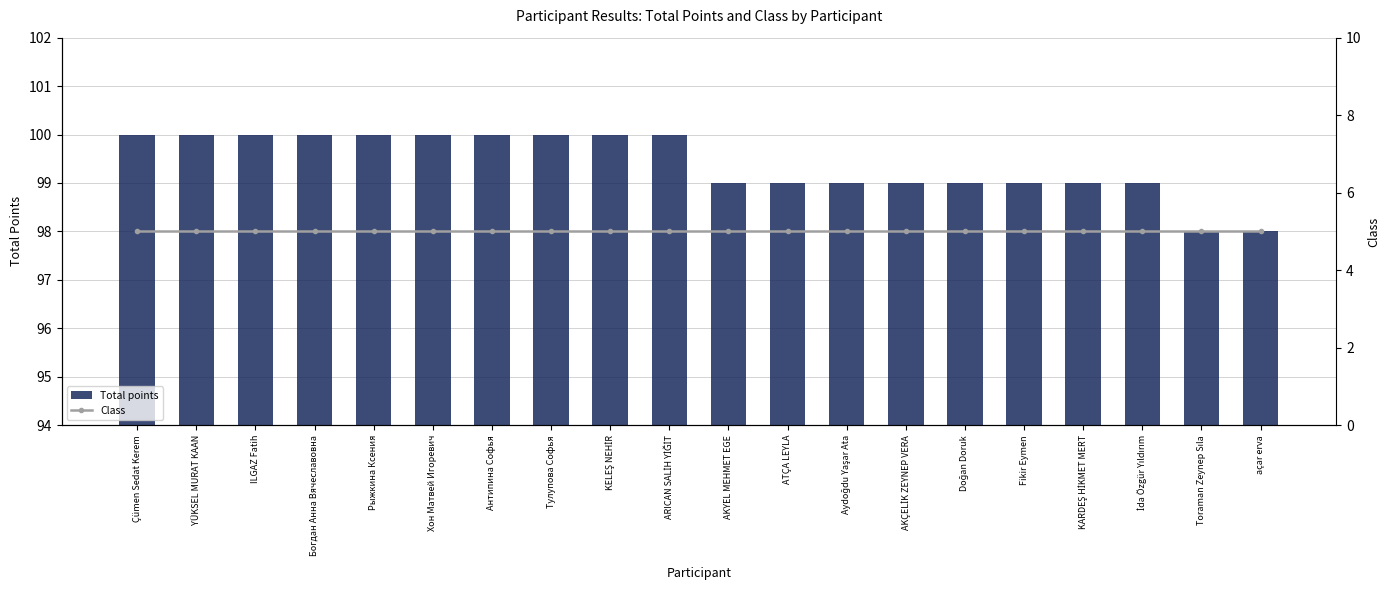

Which series changed the most between Хон Матвей Игоревич and İda Özgür Yıldırım?

Total points